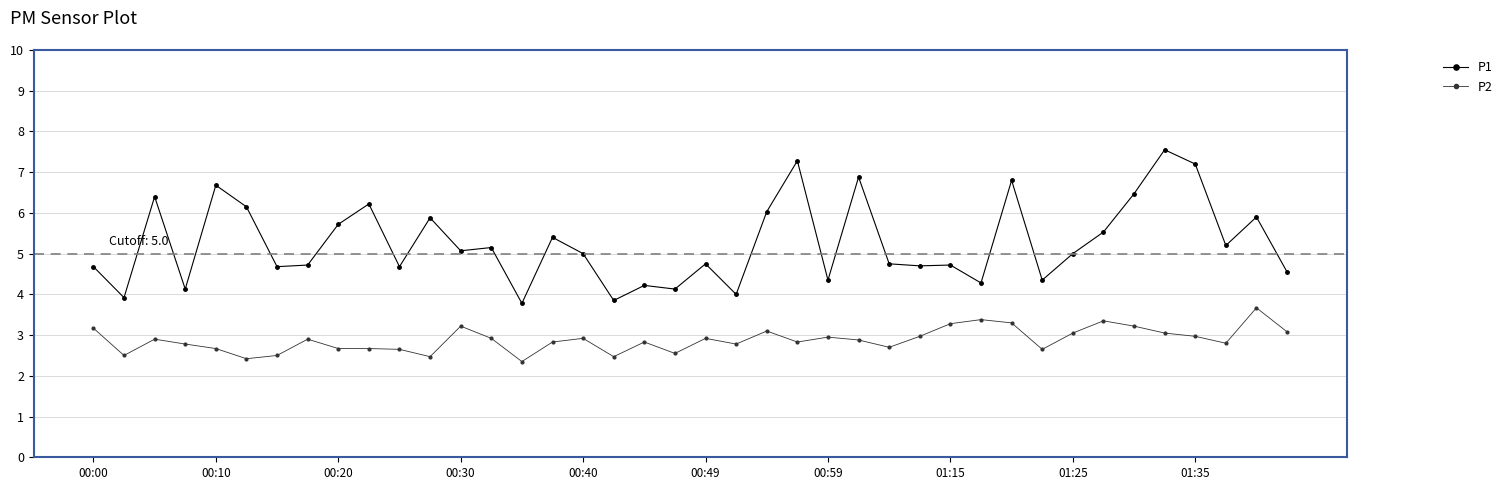

Which series has the largest total across all categories?

P1